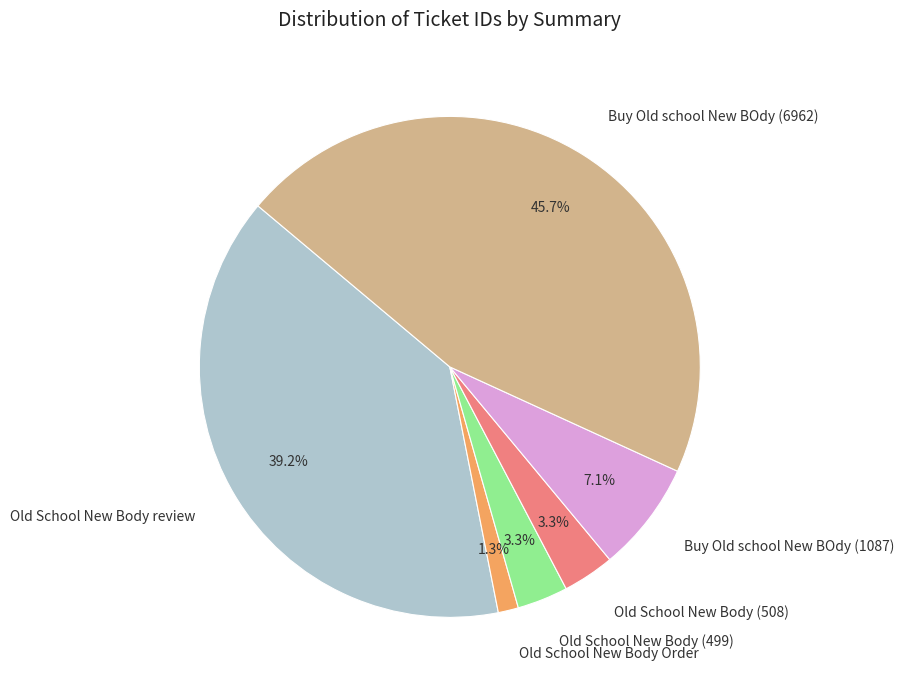

To the nearest percent, what percentage of the pie is Old School New Body Order?

1%